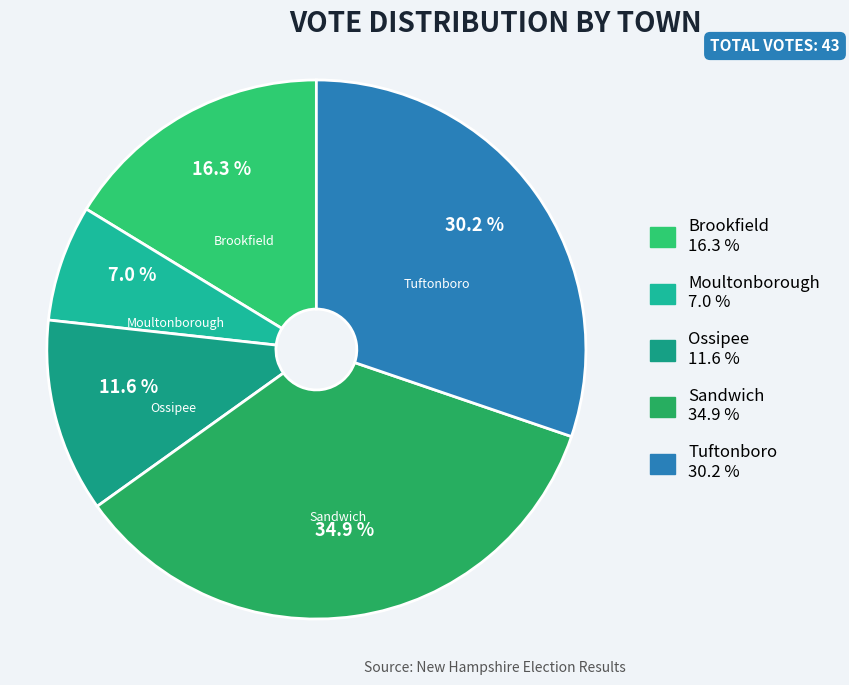

The Brookfield slice represents 16% of the pie. True or false?

True